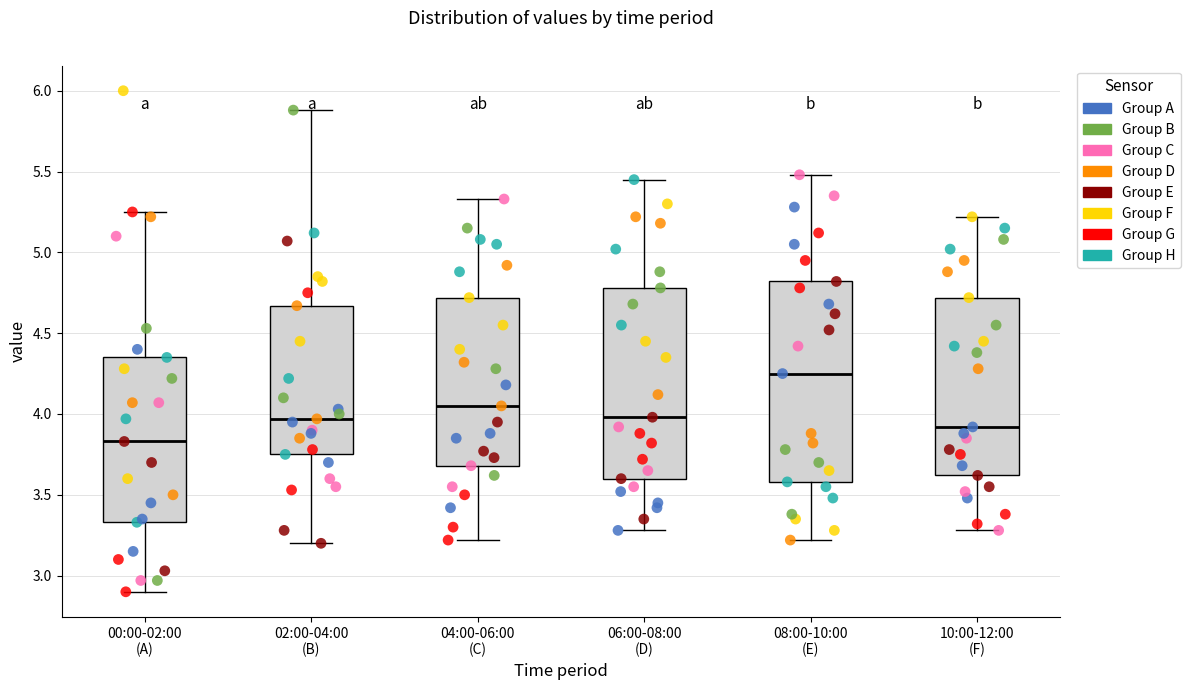

Which box has the lowest median line?

00:00-02:00 (A)